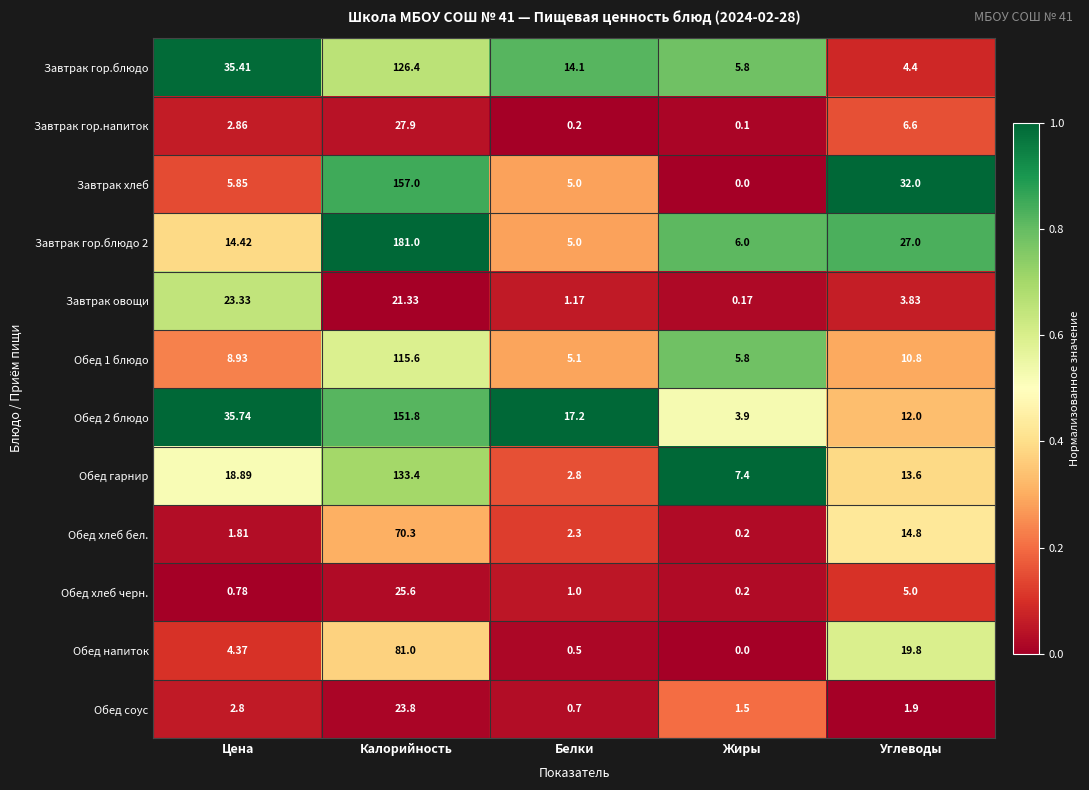

At how many categories does at least one series exceed 0?

5